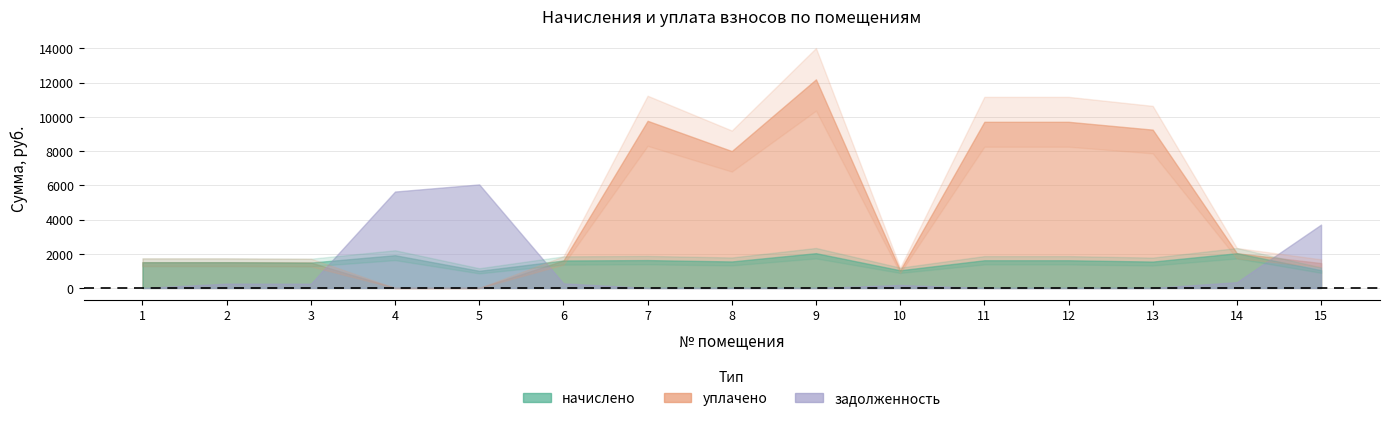

How many lines are shown in the chart?

3